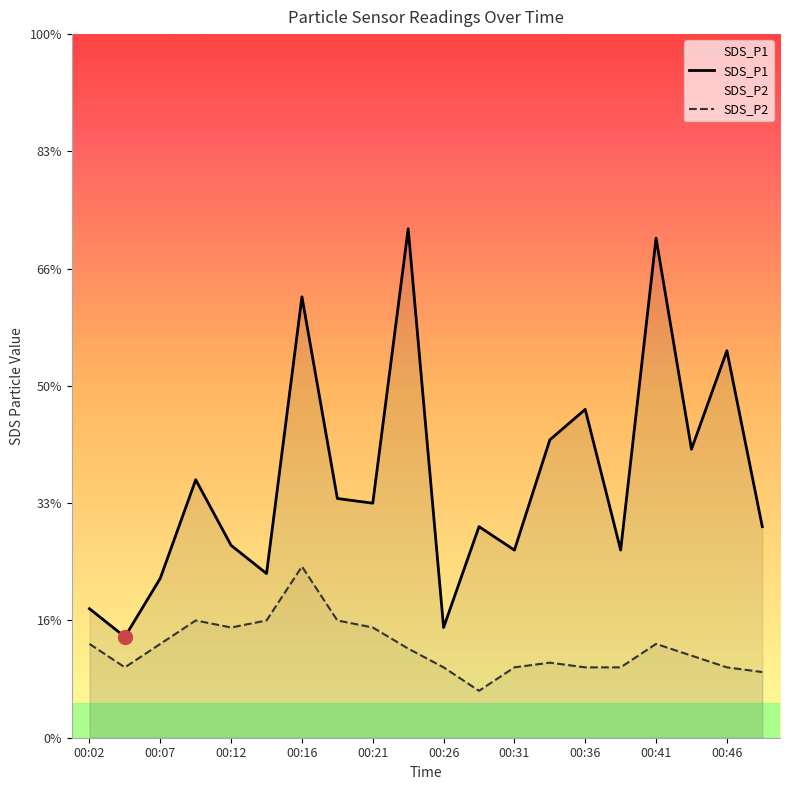

Reading left to right, what are all the values shown in this chart?

SDS_P1: 0.6	0.4	0.7	1.1	0.8	0.7	1.9	1.0	1.0	2.2	0.5	0.9	0.8	1.3	1.4	0.8	2.1	1.2	1.6	0.9
SDS_P2: 0.4	0.3	0.4	0.5	0.5	0.5	0.7	0.5	0.5	0.4	0.3	0.2	0.3	0.3	0.3	0.3	0.4	0.3	0.3	0.3